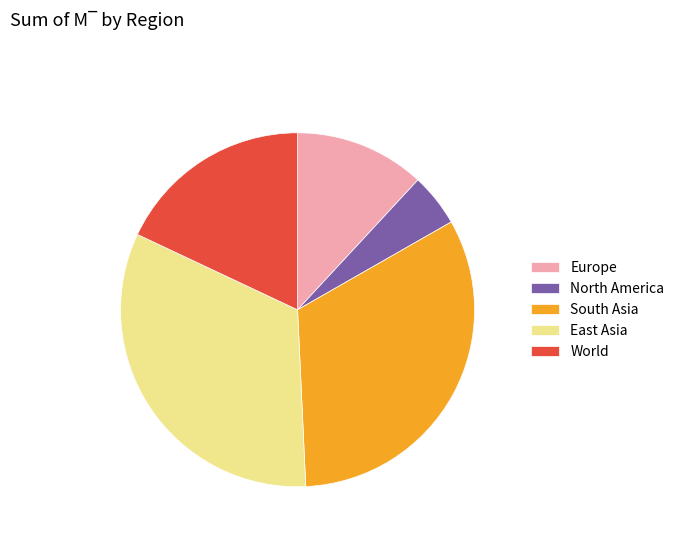

Count the number of slices in the pie.

5